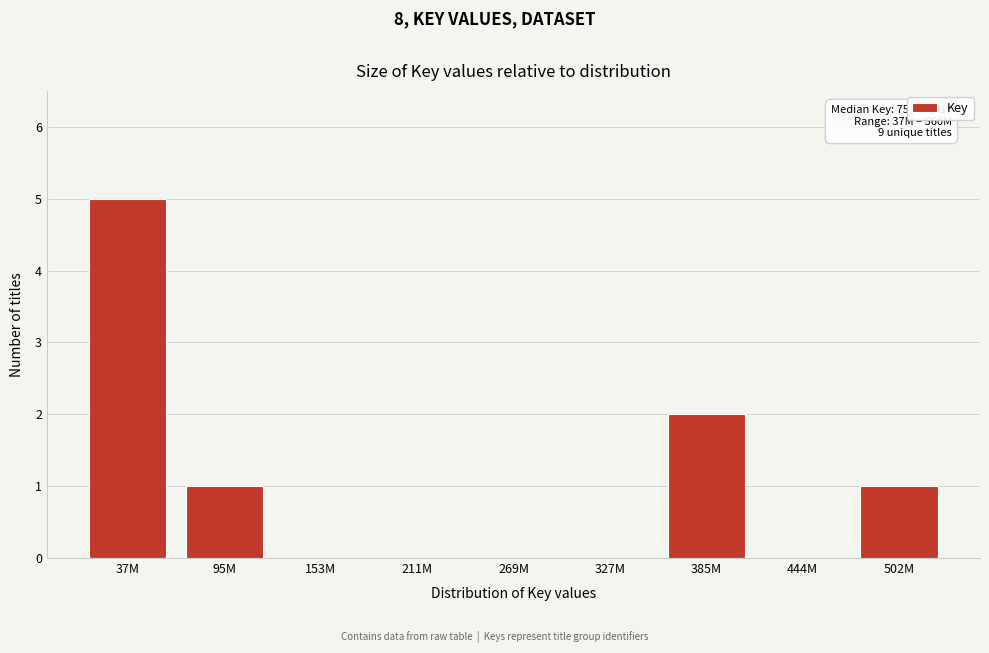

Reading left to right, extract all data points from this chart.

37M=5	95M=1	153M=0	211M=0	269M=0	327M=0	385M=2	444M=0	502M=1